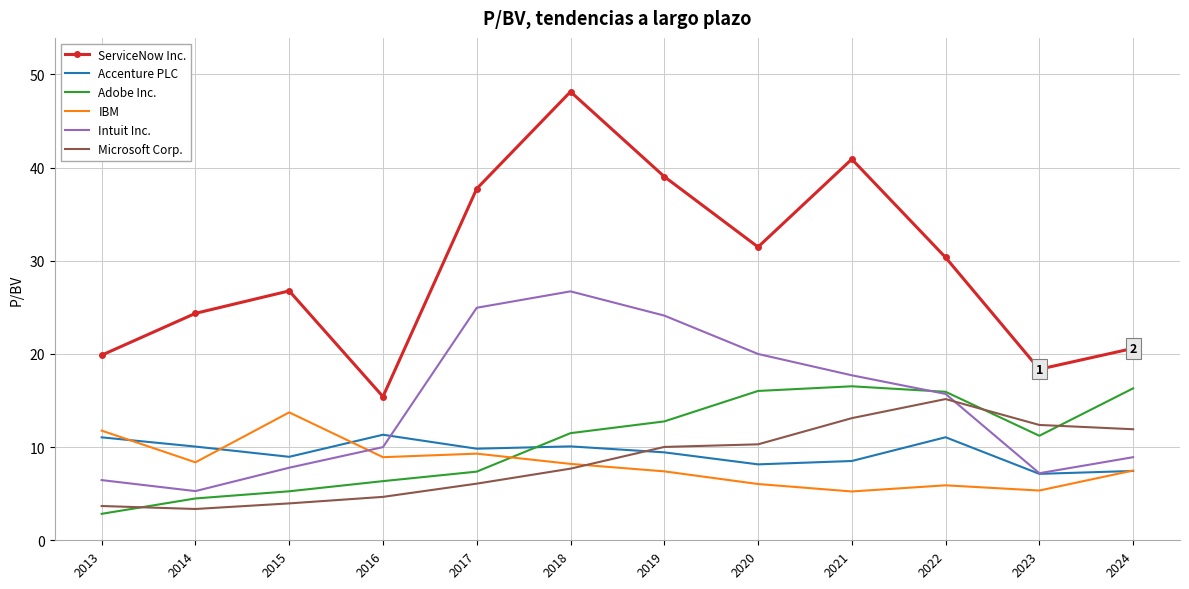

What is the total value across all series at 2014?

55.9